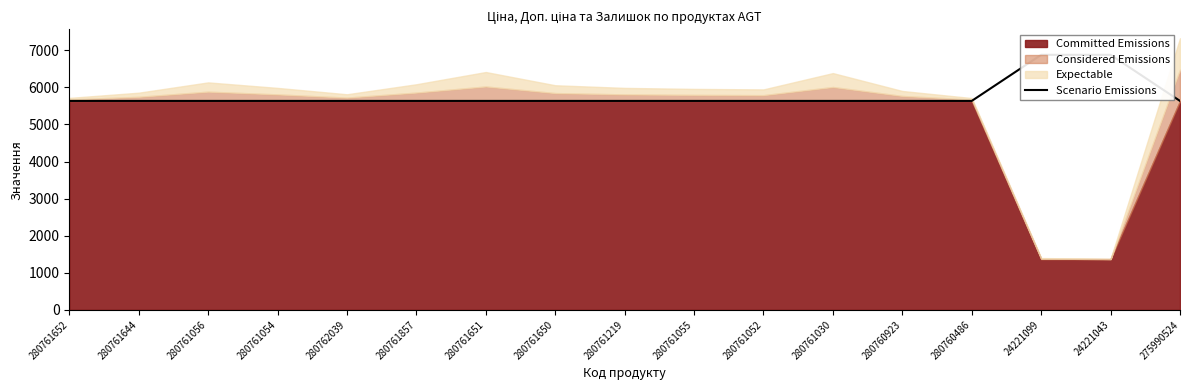

The chart shows a value of 5636.0 at 280760486. True or false?

True